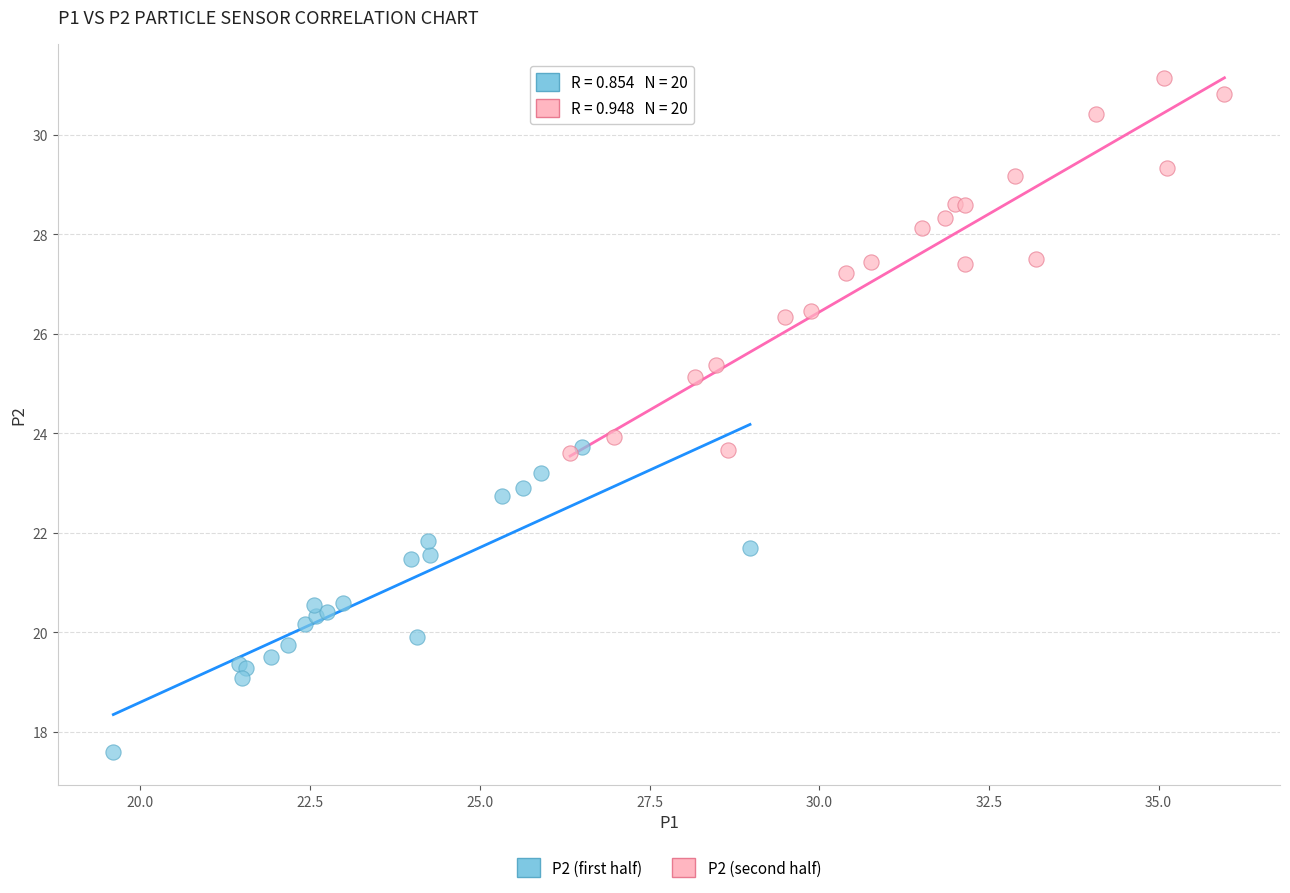

Which series reaches the maximum Y coordinate?

P2 (second half)